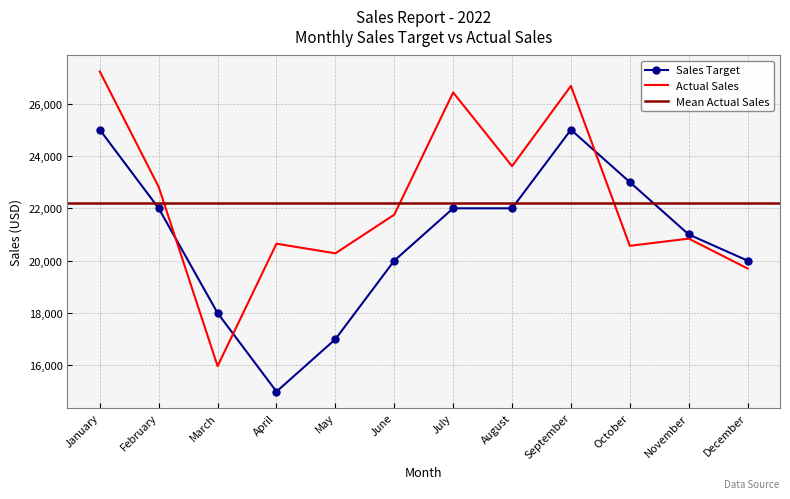

How many data points in Sales Target are above 22000?

3